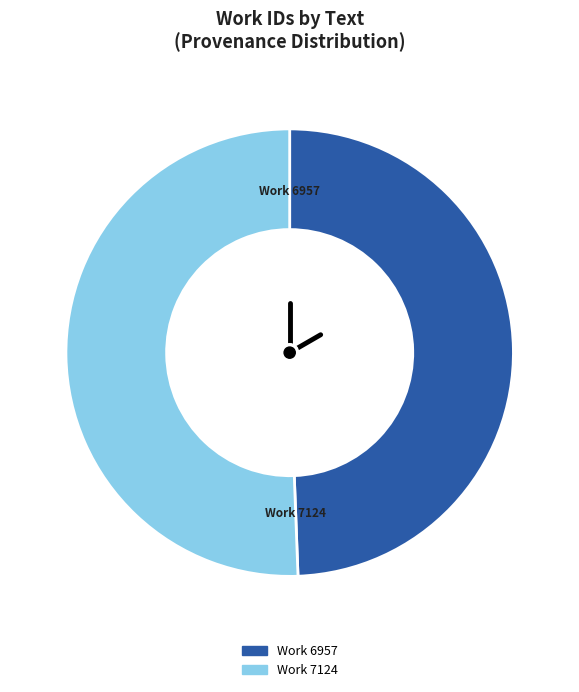

Is Work 6957 the majority of the pie?

No